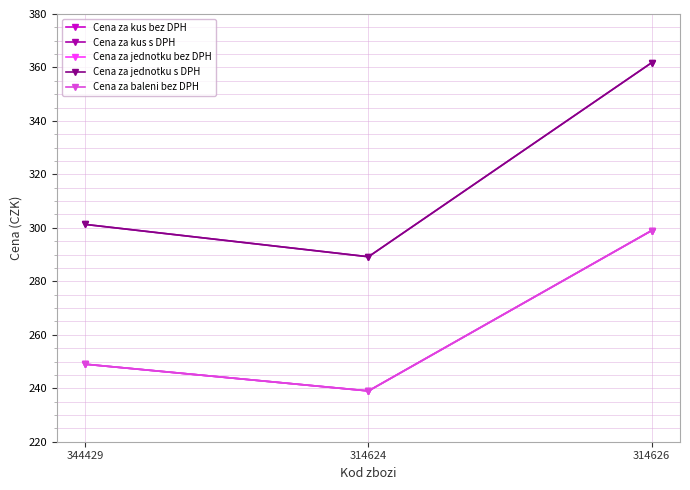

Does the chart display data point markers on the line(s)?

Yes